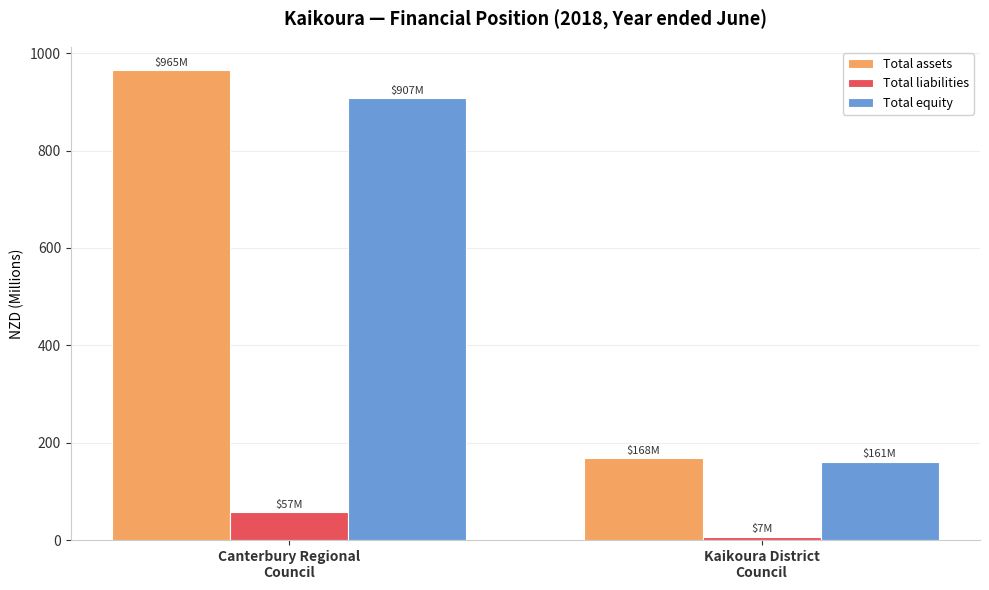

At how many categories does at least one series exceed 387?

1